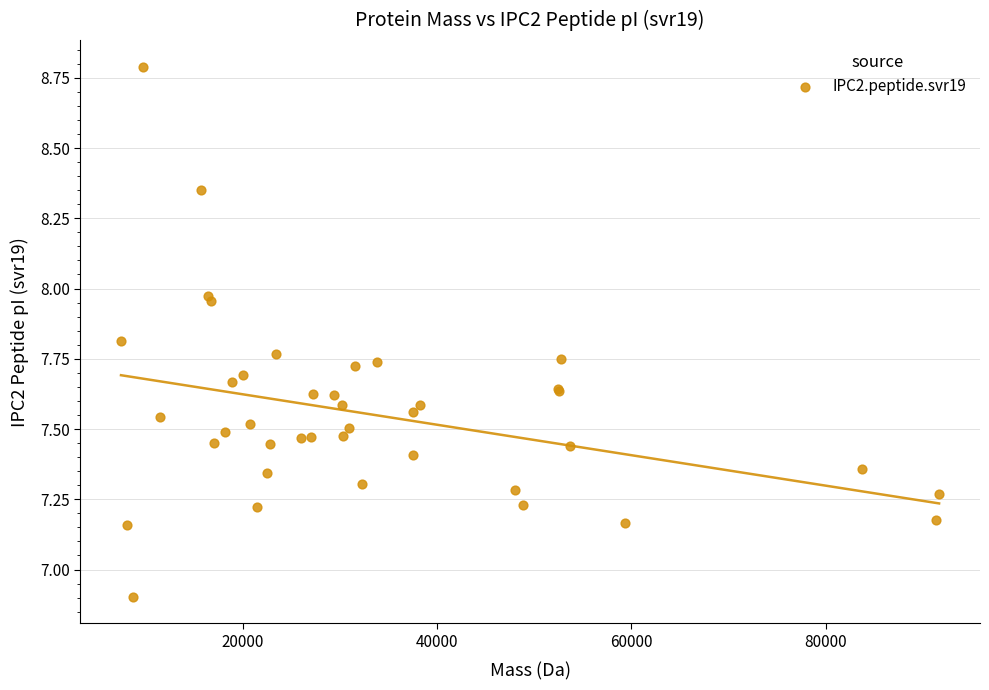

What Y value in the scatter plot is closest to 7?

6.9